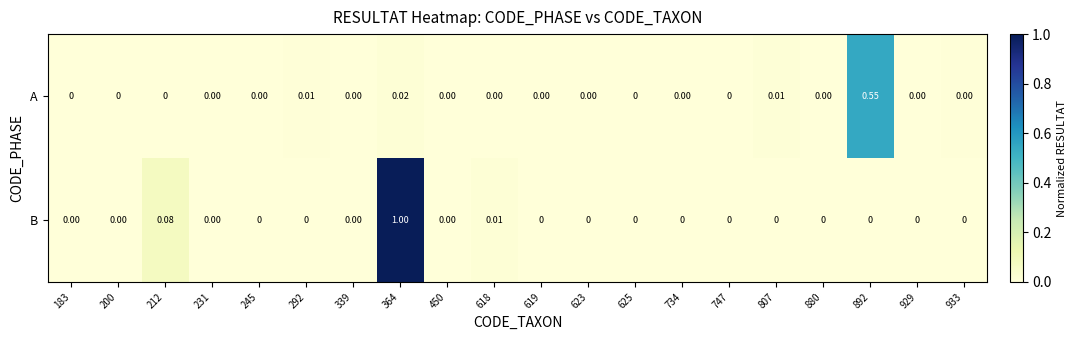

List the series in order of their peak value, highest first.

B, A